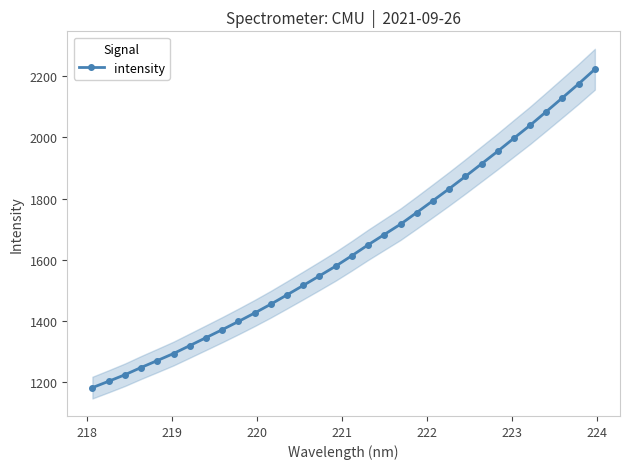

Is this an area chart (filled region under the line)?

No